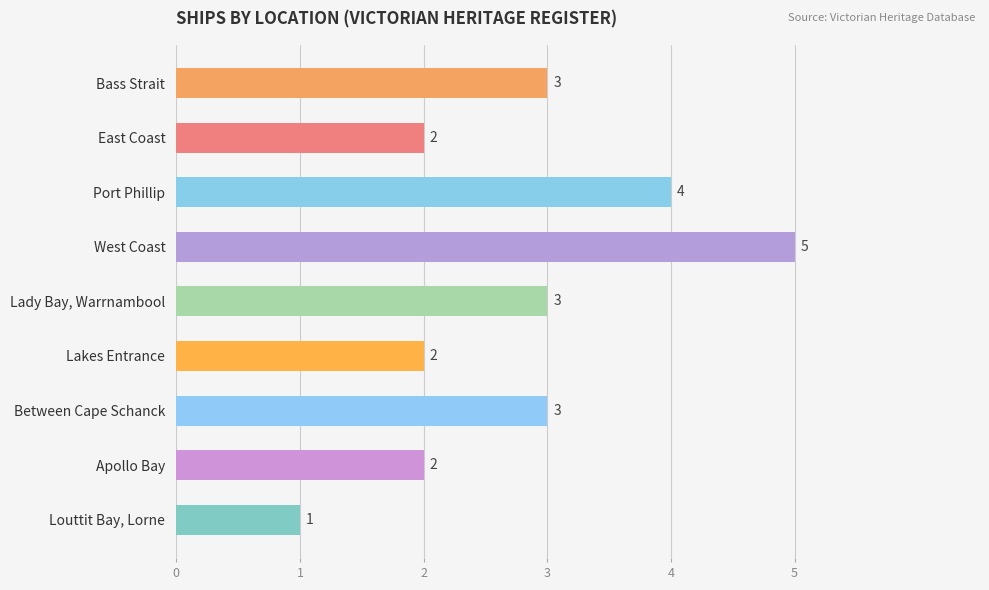

What is the average value?

3